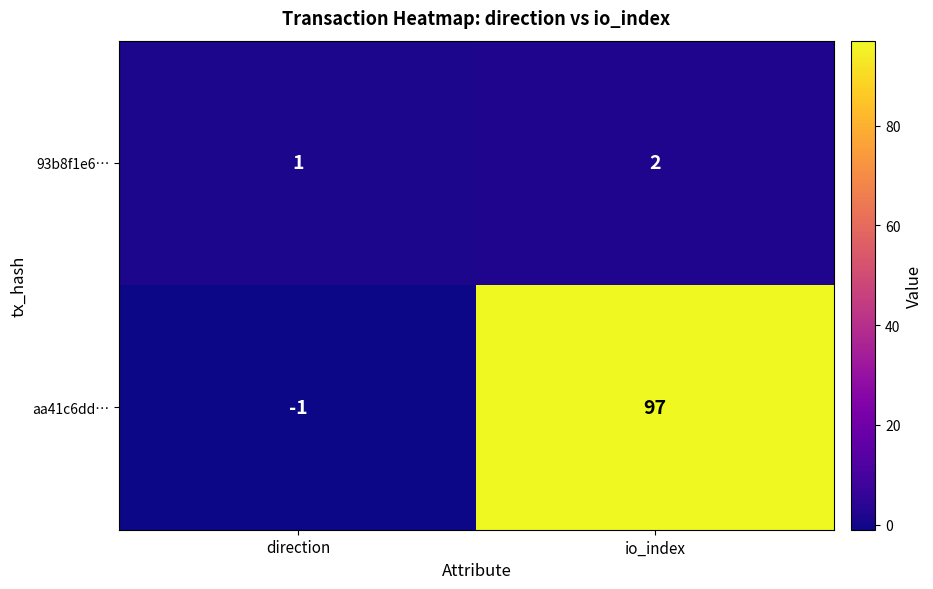

Reading left to right, extract all data points from this chart.

93b8f1e6…: direction=1	io_index=2
aa41c6dd…: direction=-1	io_index=97